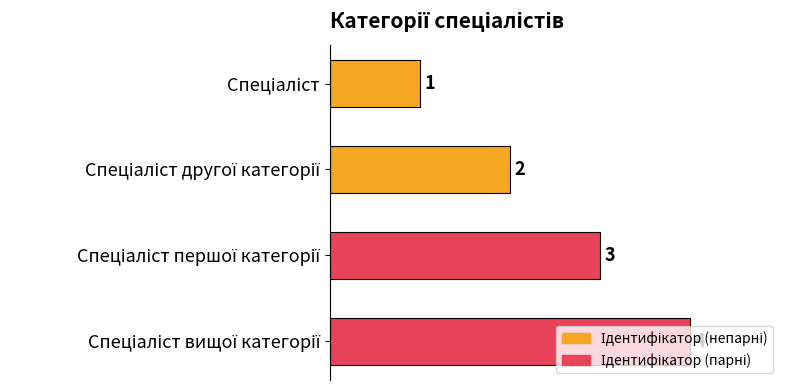

Count the values in the range 2 to 4.

3